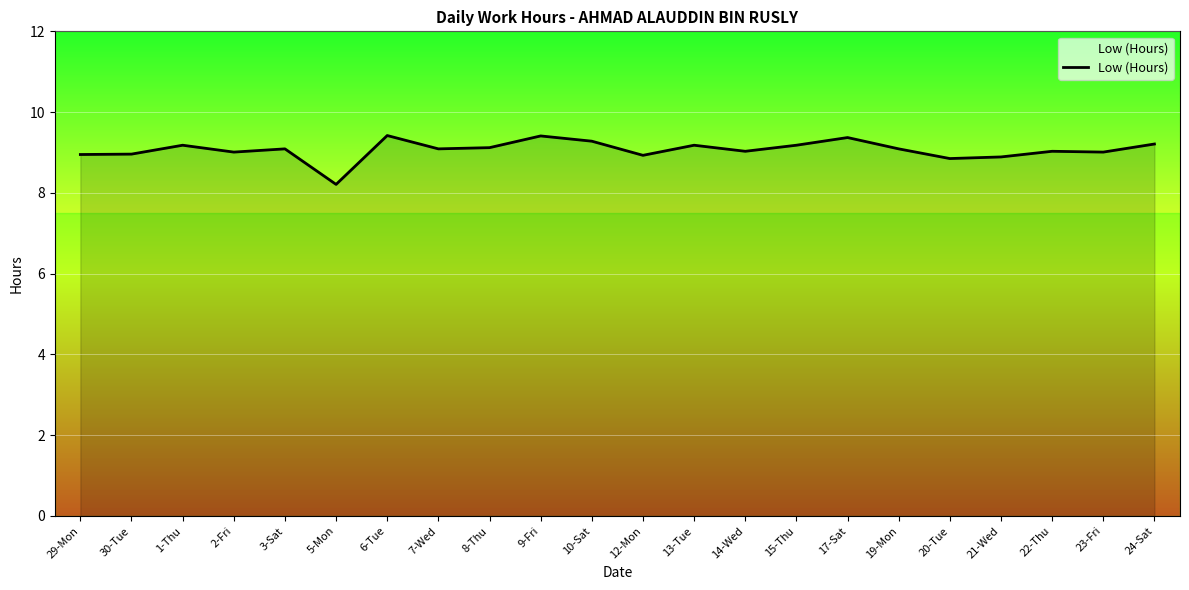

What position from the left is 23-Fri?

21